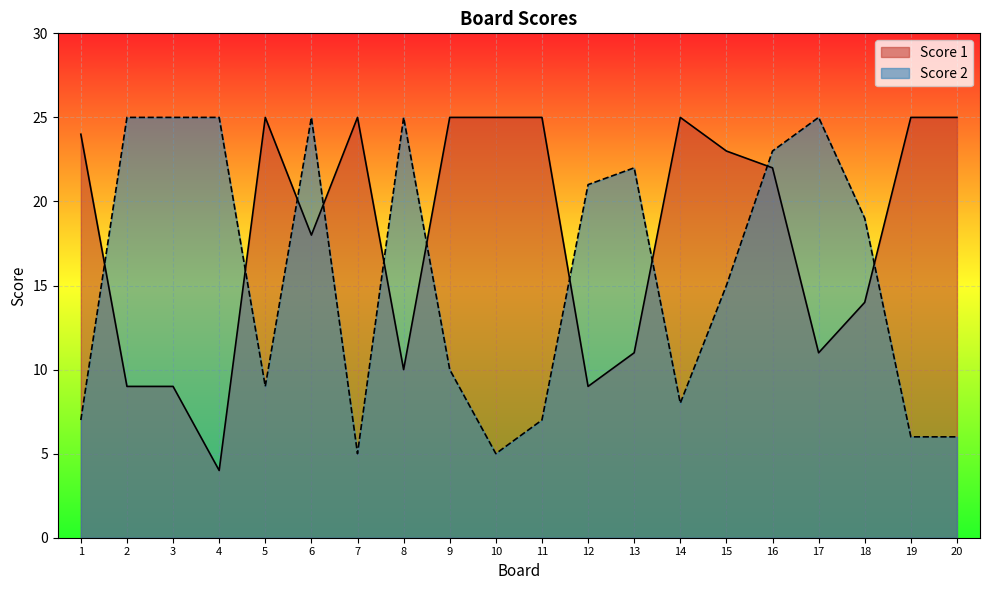

True or false: Score 1 and Score 2 intersect in this chart.

True